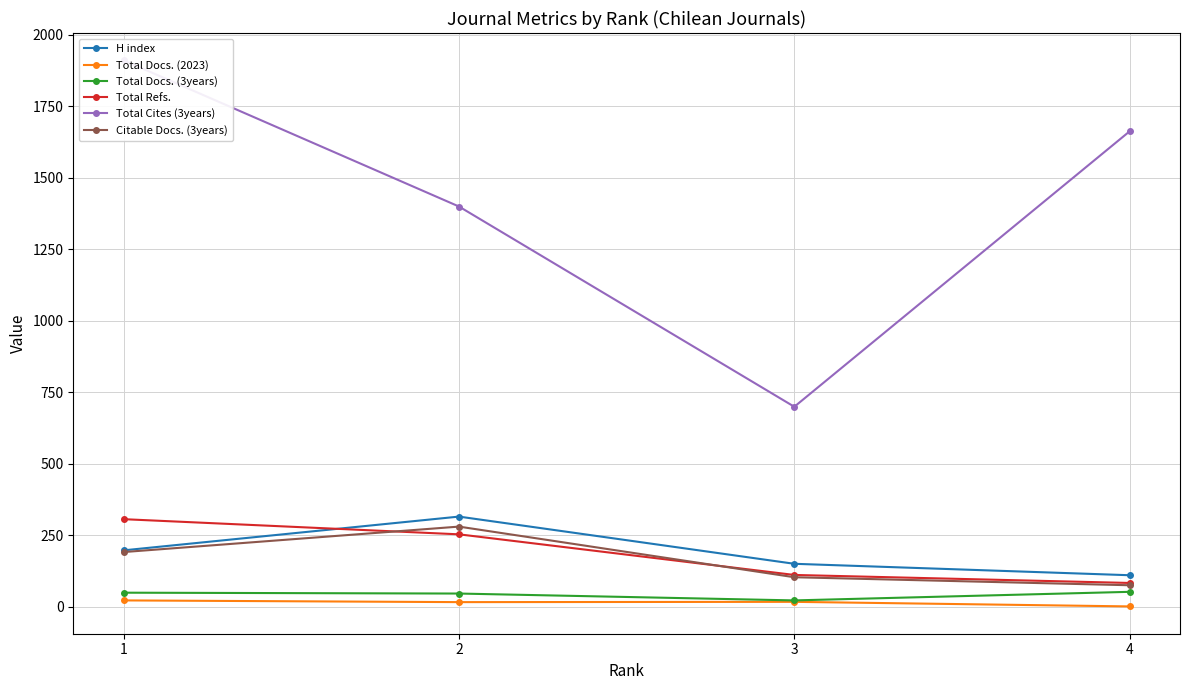

List the labels in order of Total Refs. value, largest first.

1, 2, 3, 4